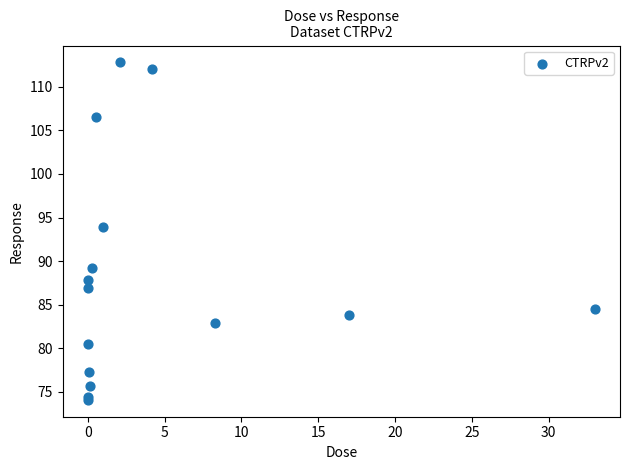

What Y value in the scatter plot is closest to 93?

94.0